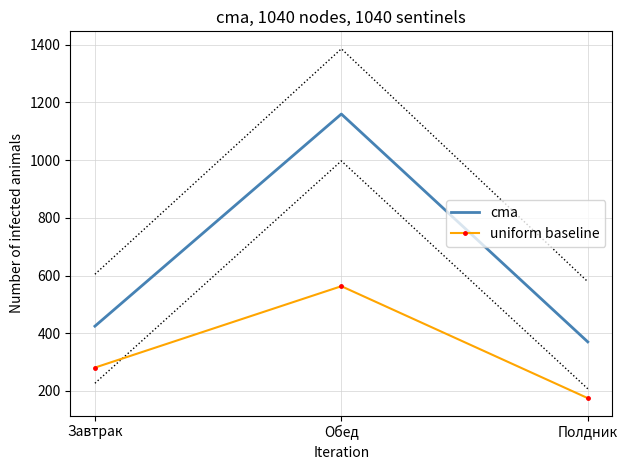

The uniform baseline series shows 237.6 at Обед. True or false?

False